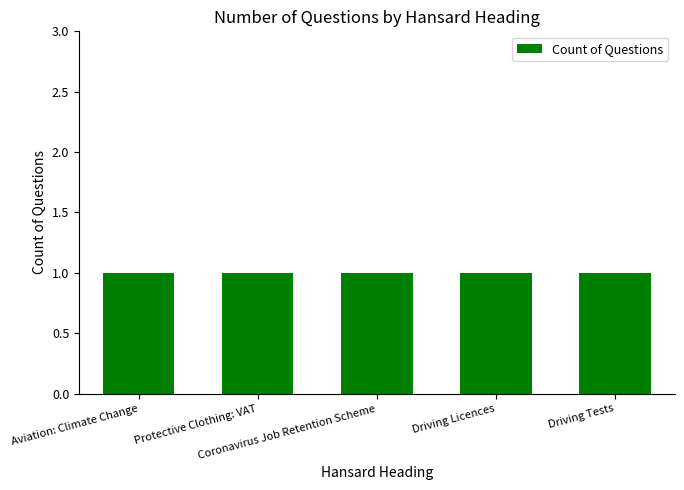

Rank the categories by value from lowest to highest.

Aviation: Climate Change, Coronavirus Job Retention Scheme, Driving Licences, Driving Tests, Protective Clothing: VAT